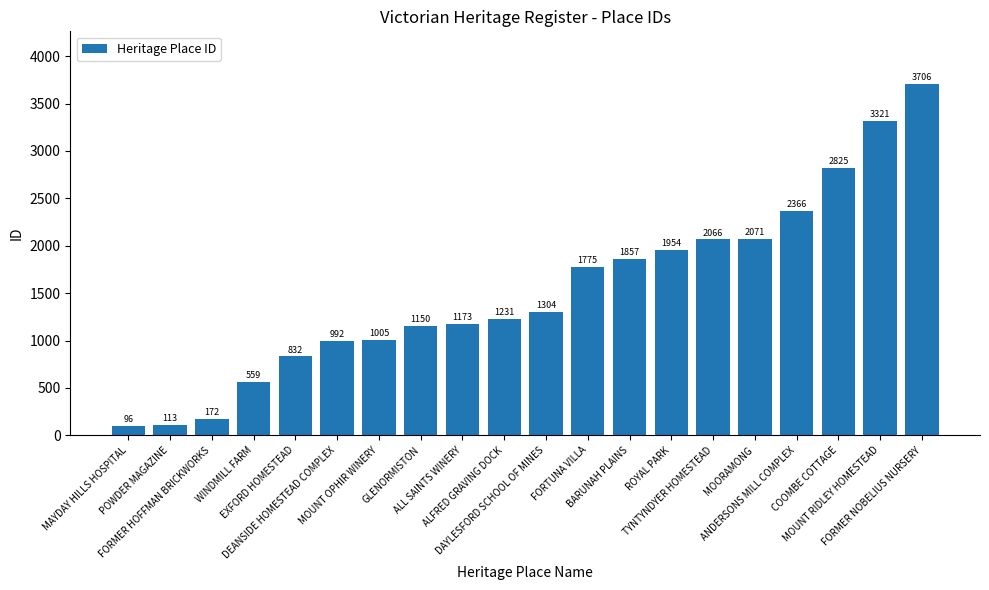

How many categories are shown in the chart?

20